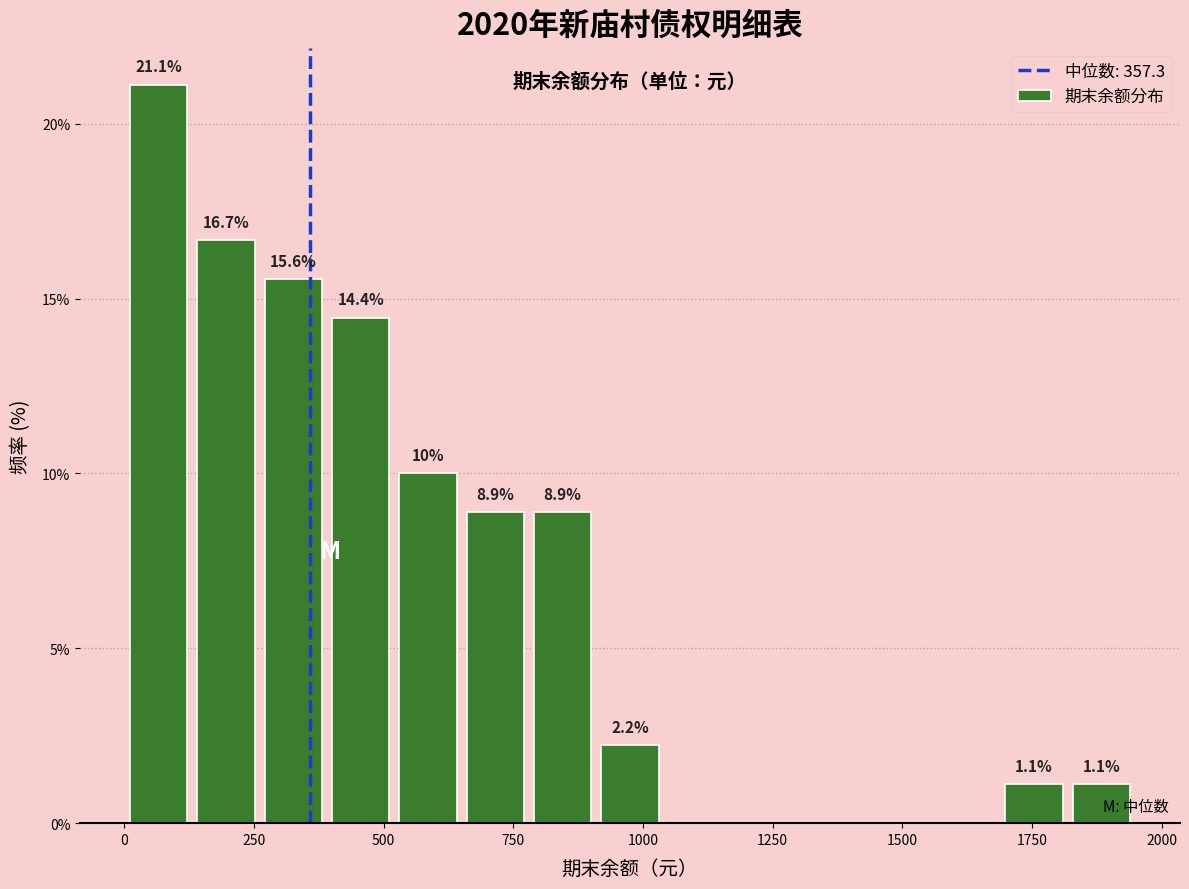

Read against the x-axis, roughly where is the centre of the tallest bar?

50